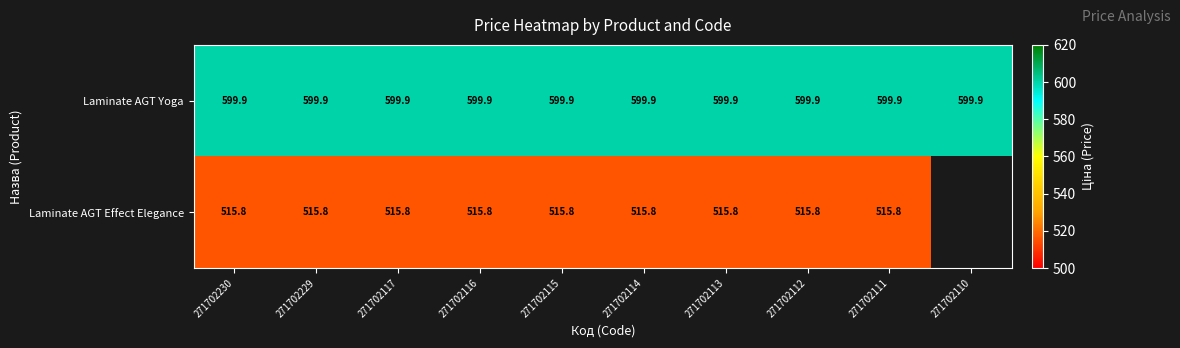

At which category is the sum across all series the highest?

271702230